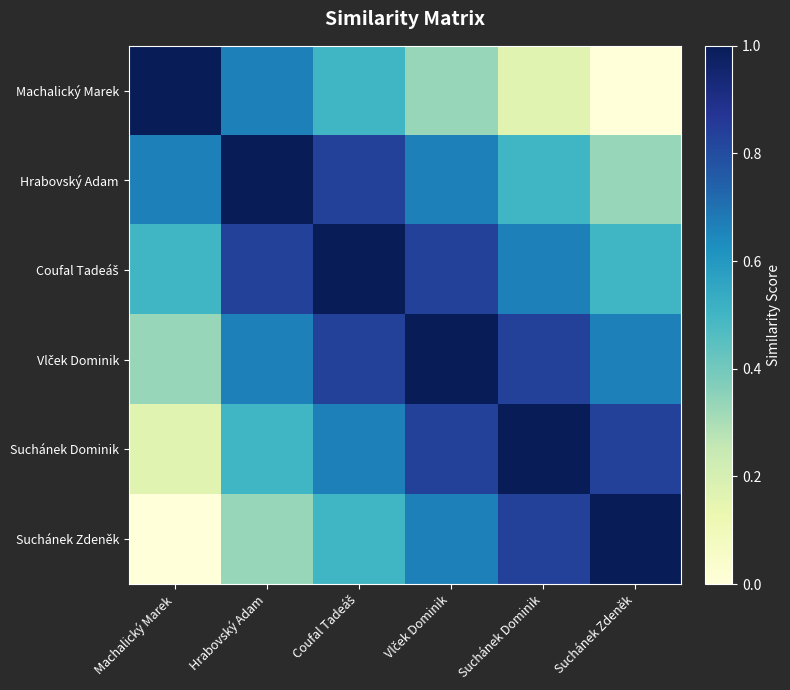

How many data points does each series have?

6